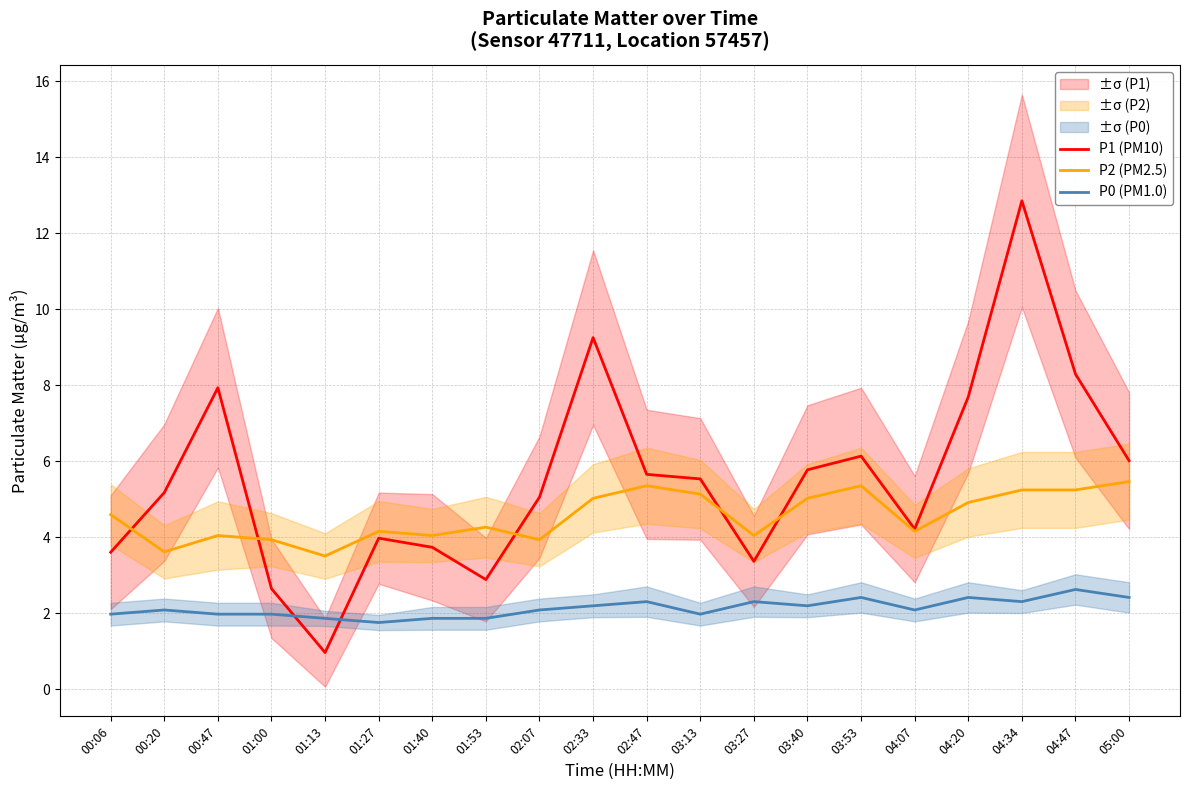

Which category has the lowest value in the P1 (PM10) series?

01:13